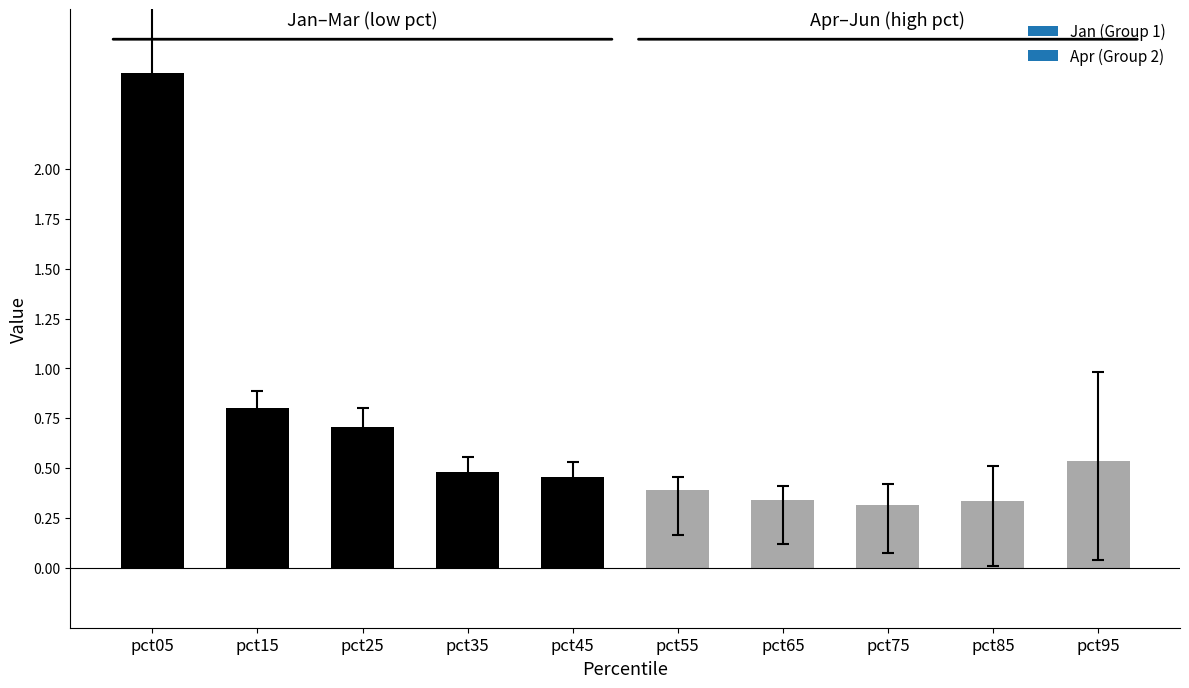

Read the value at pct05.

2.5